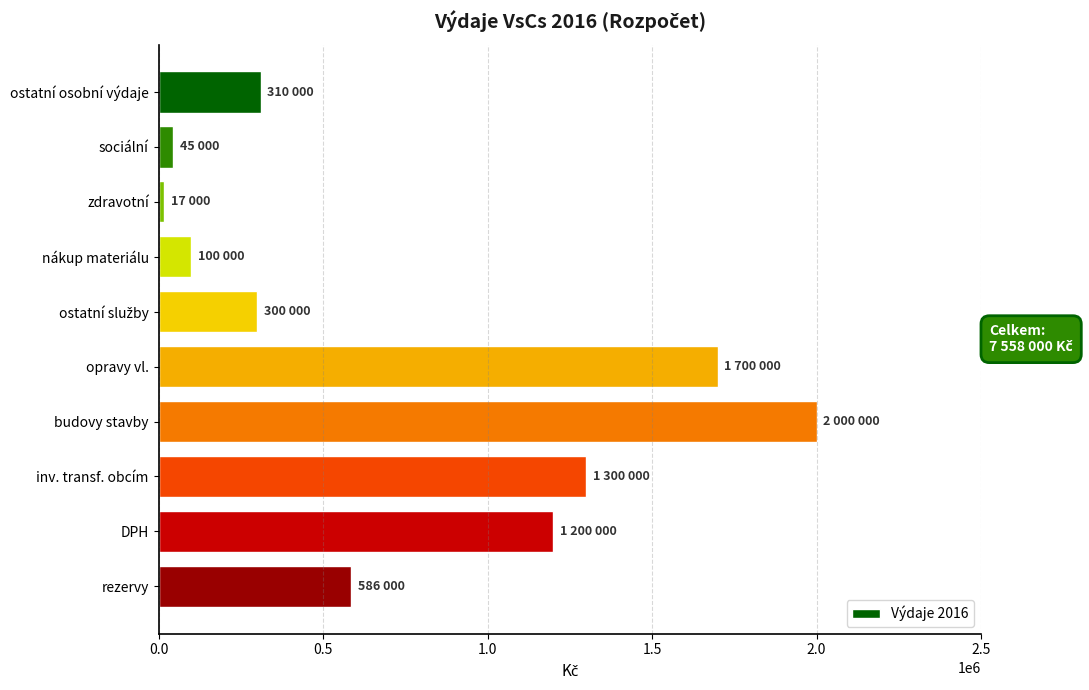

What is the label of the 4th bar from the bottom?

budovy stavby